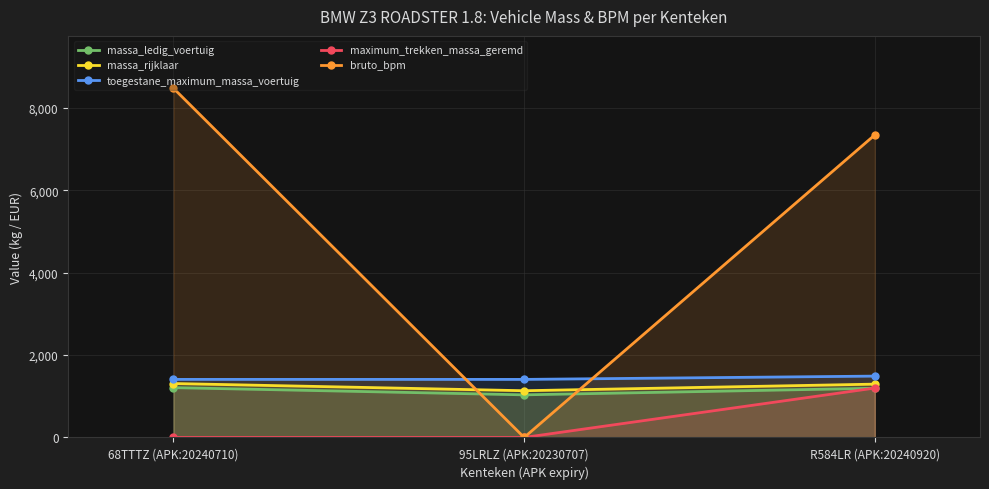

What position from the left is R584LR (APK:20240920)?

3